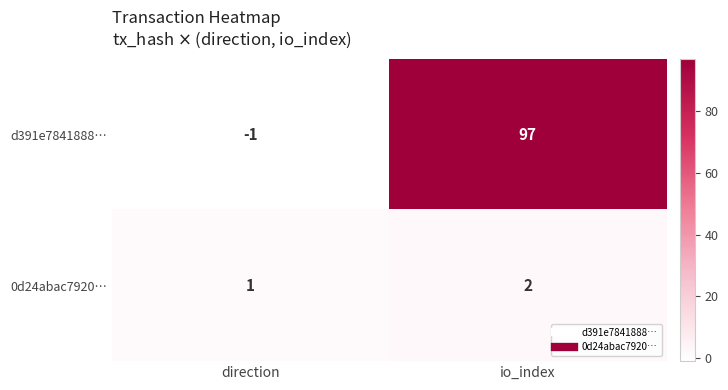

How many data points in 0d24abac7920… are less than 2?

1